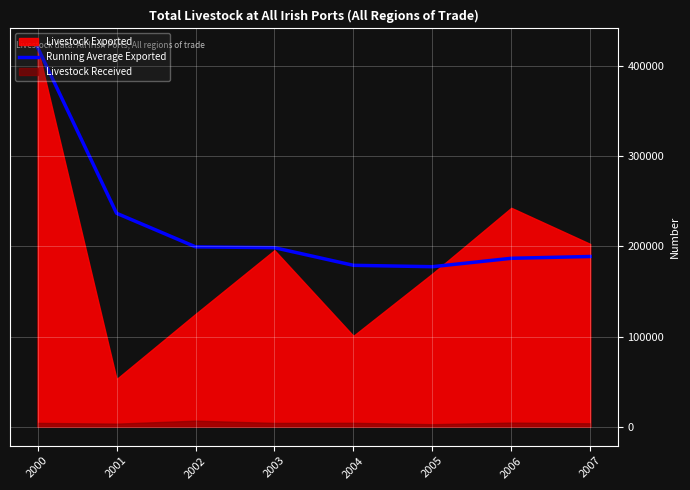

The value of Running Average Exported at 2006 is 186820.6. True or false?

True